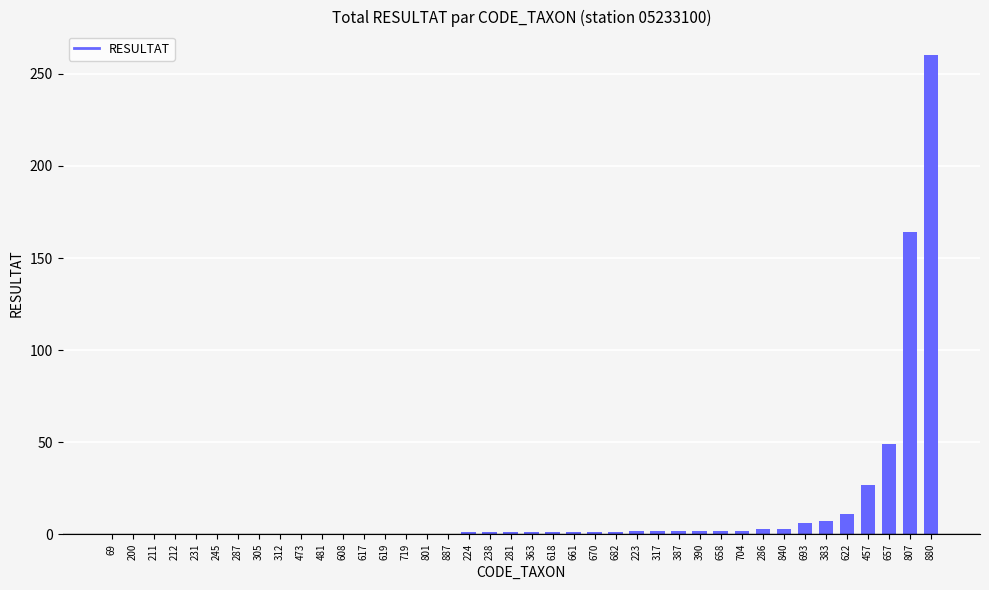

Is it true that the value at 807 is 37?

False